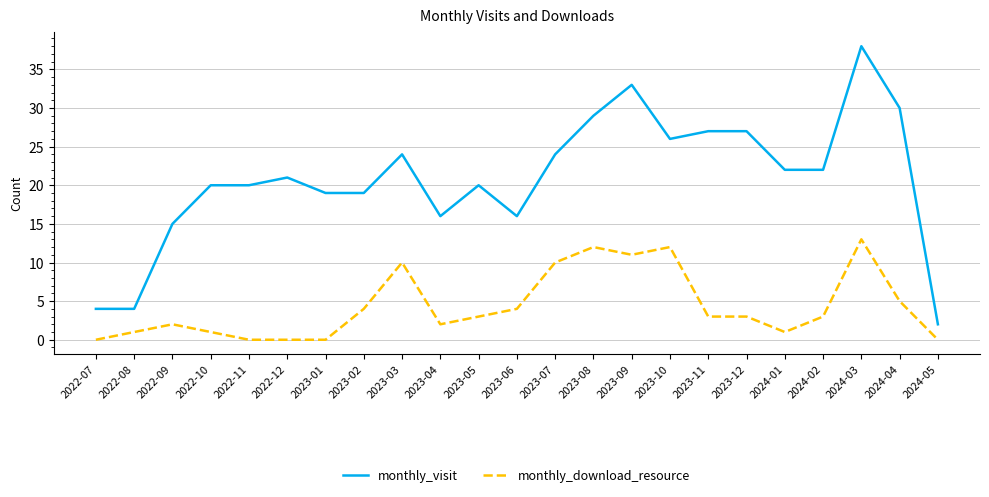

List the series in order of their peak value, highest first.

monthly_visit, monthly_download_resource